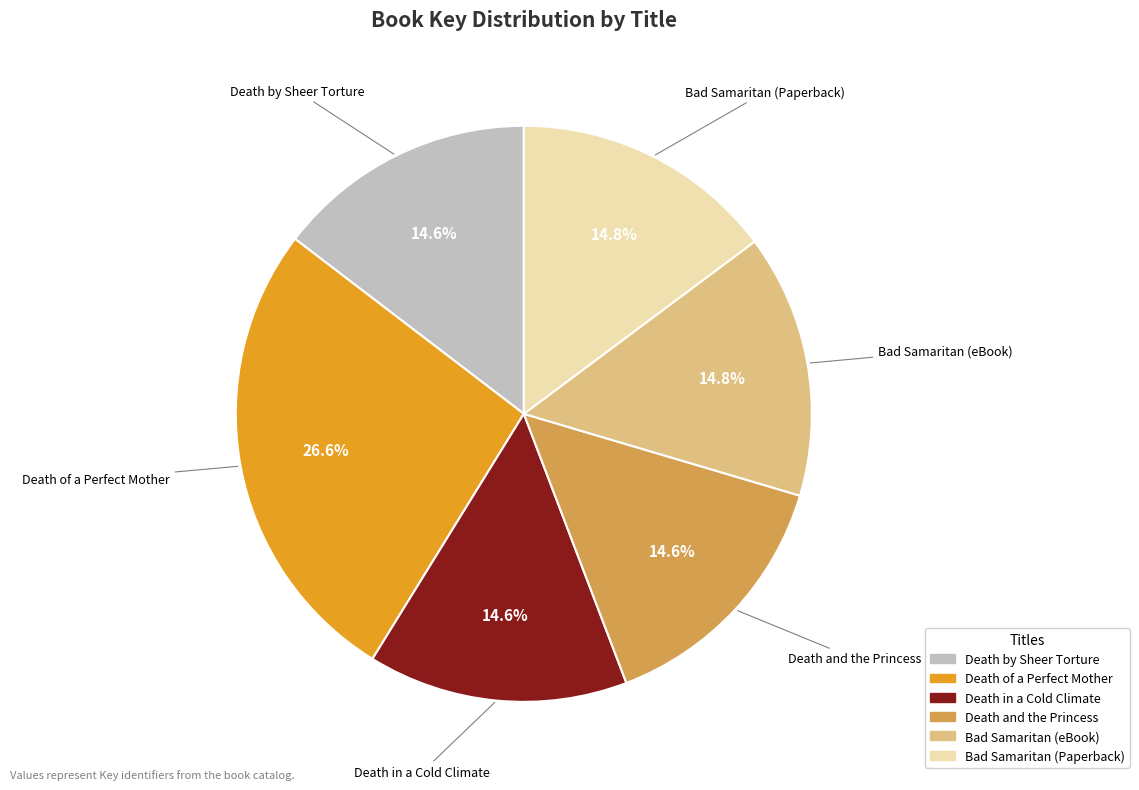

To the nearest percent, what portion does Death of a Perfect Mother represent?

27%